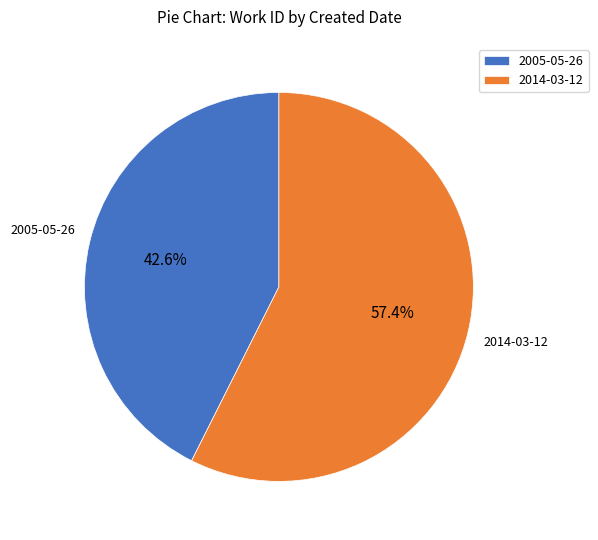

How many segments does this pie chart have?

2